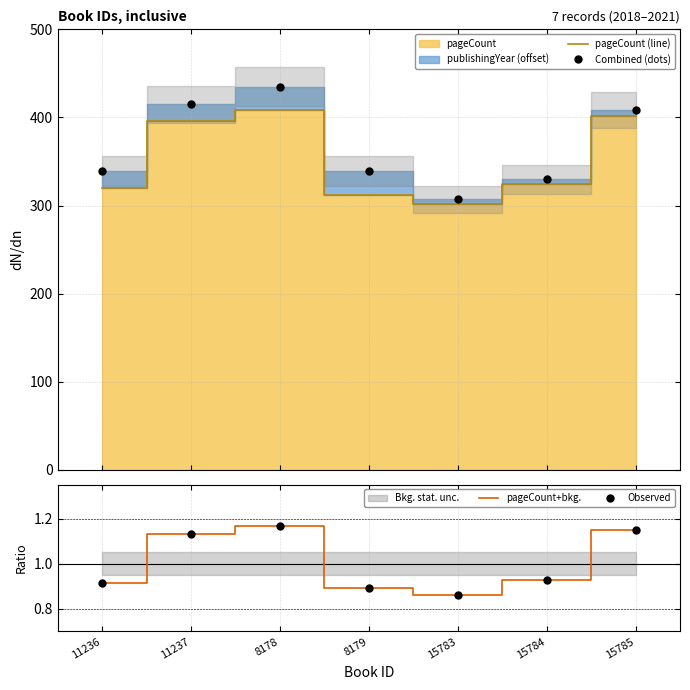

Which has a higher value, 15784 or 15785?

15785